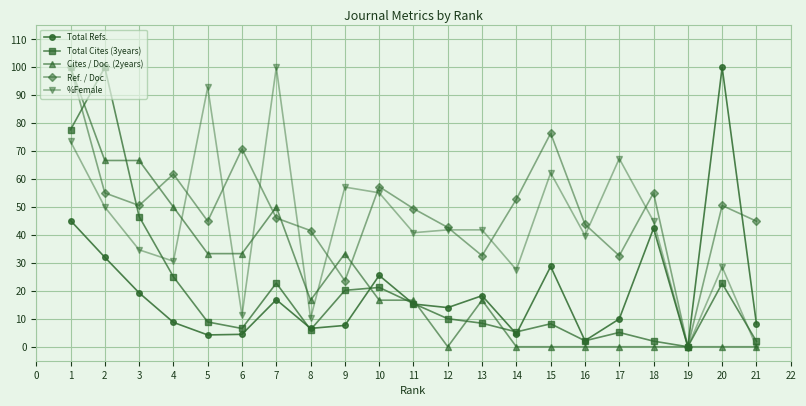

What is the maximum value for Total Cites (3years)?

100.0